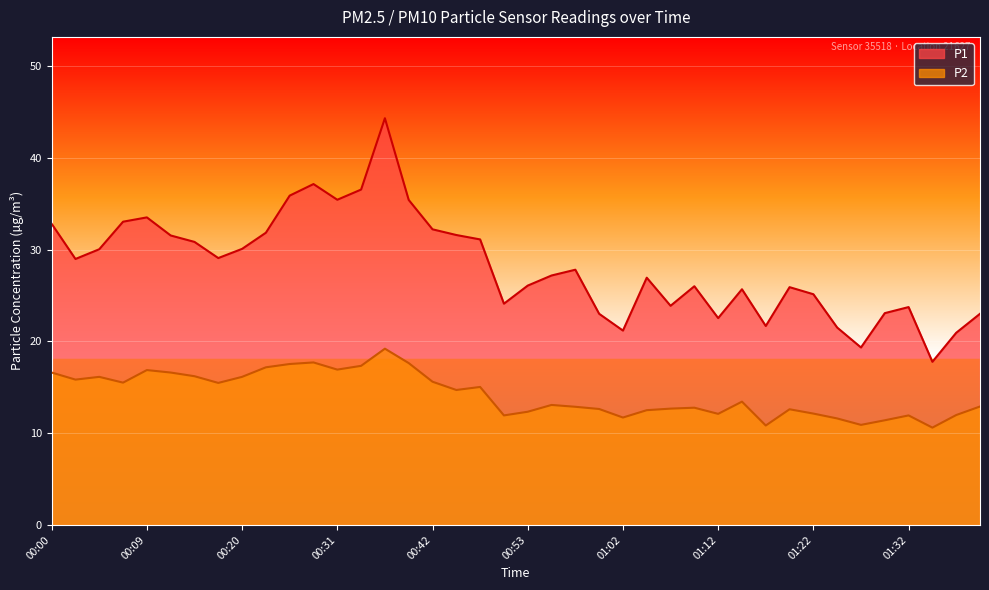

True or false: P2 and P1 intersect in this chart.

False